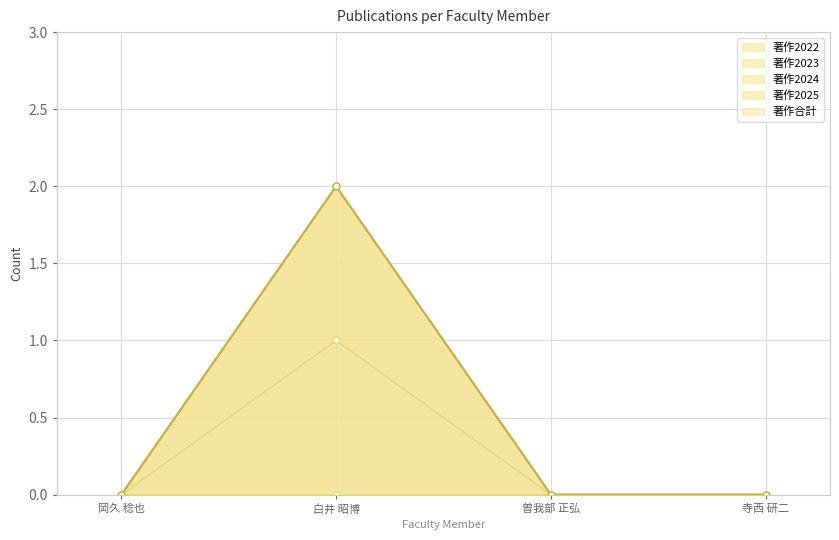

Reading right to left, extract all data points from this chart.

著作2023: 0	0	1	0
著作2024: 0	0	2	0
著作合計: 0	0	2	0